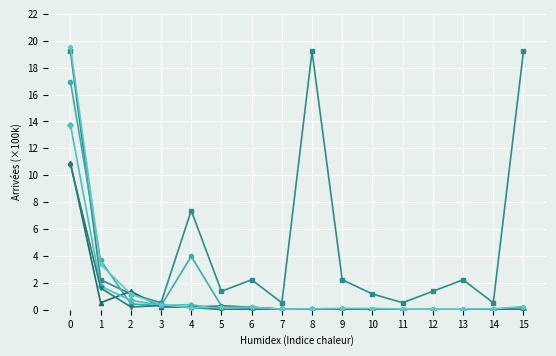

What is the greatest value displayed?

19.6